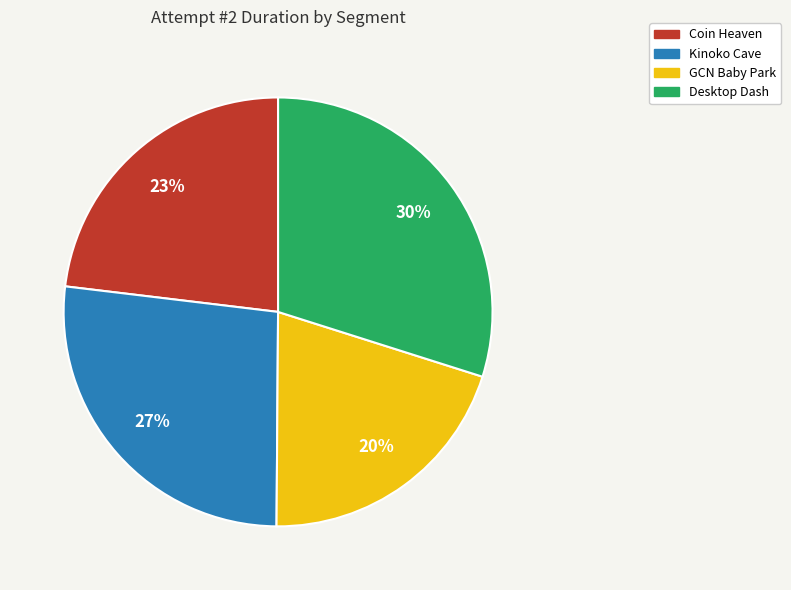

Is there a majority slice in this chart?

No